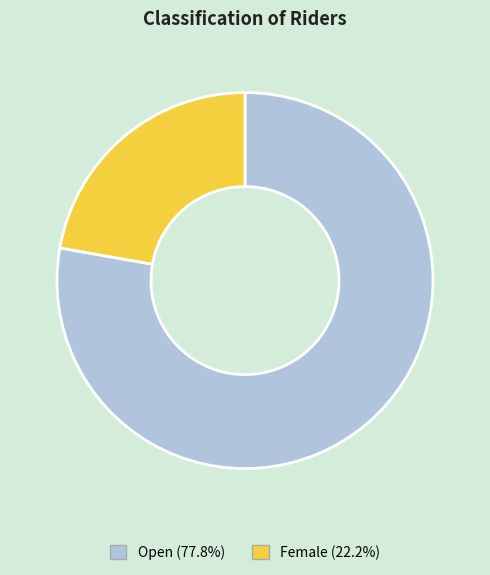

Rank the categories by value from lowest to highest.

Female, Open